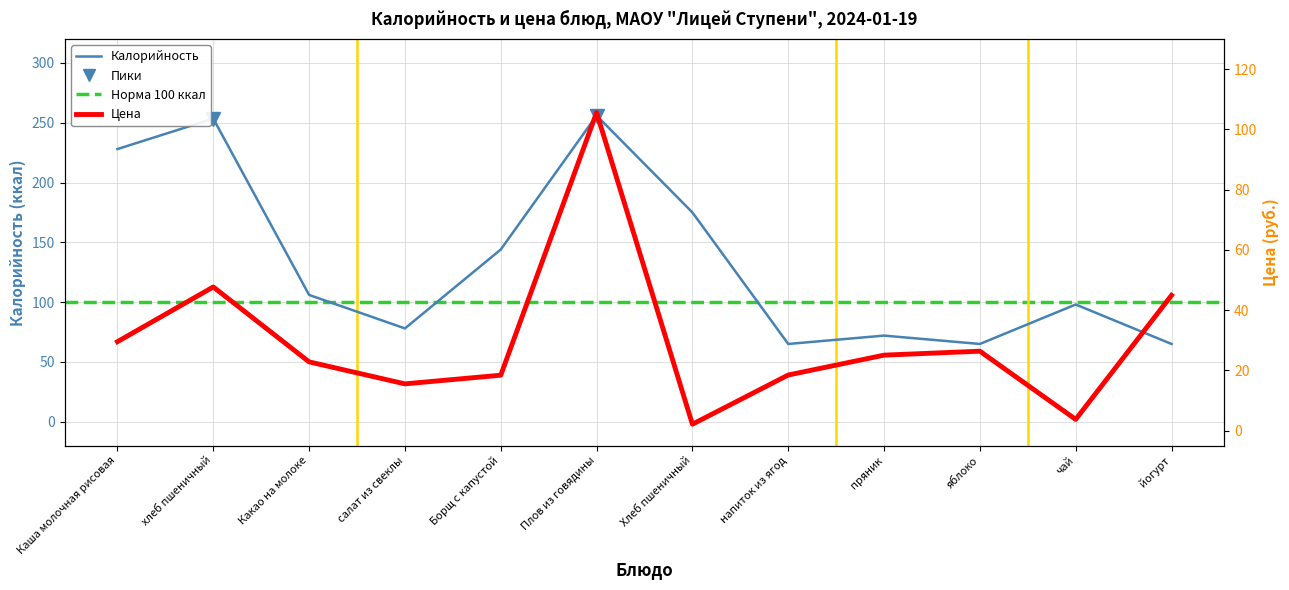

True or false: Цена and Калорийность intersect in this chart.

False